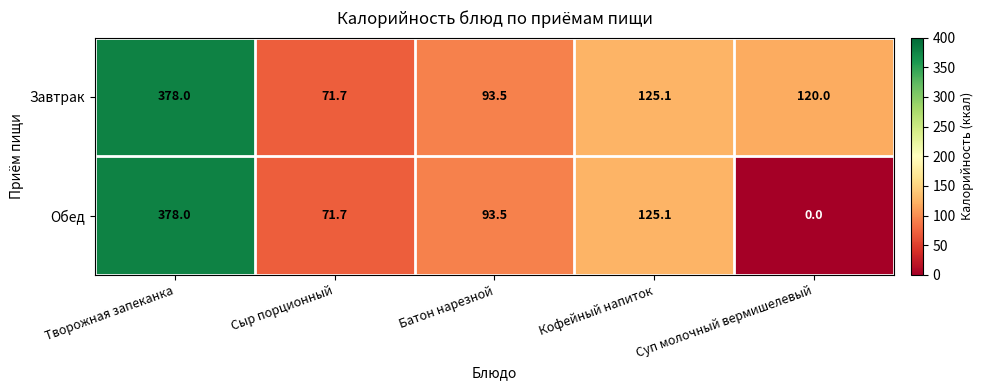

The value of Обед at Сыр порционный is 41.5. True or false?

False